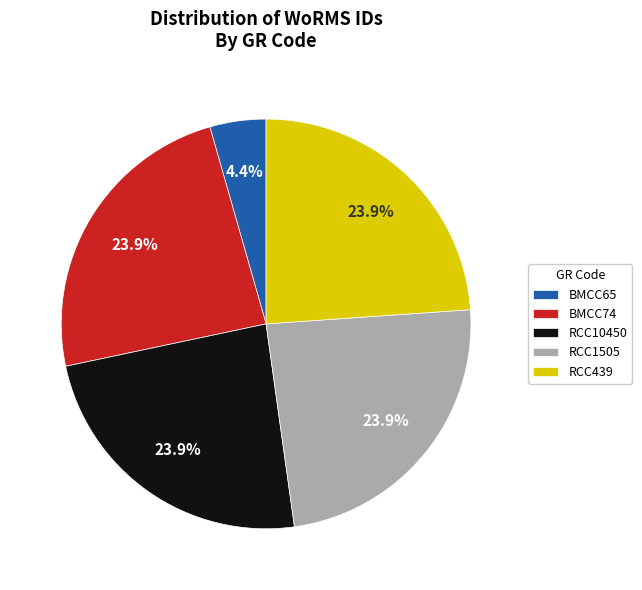

What is the smallest slice in the pie chart?

BMCC65